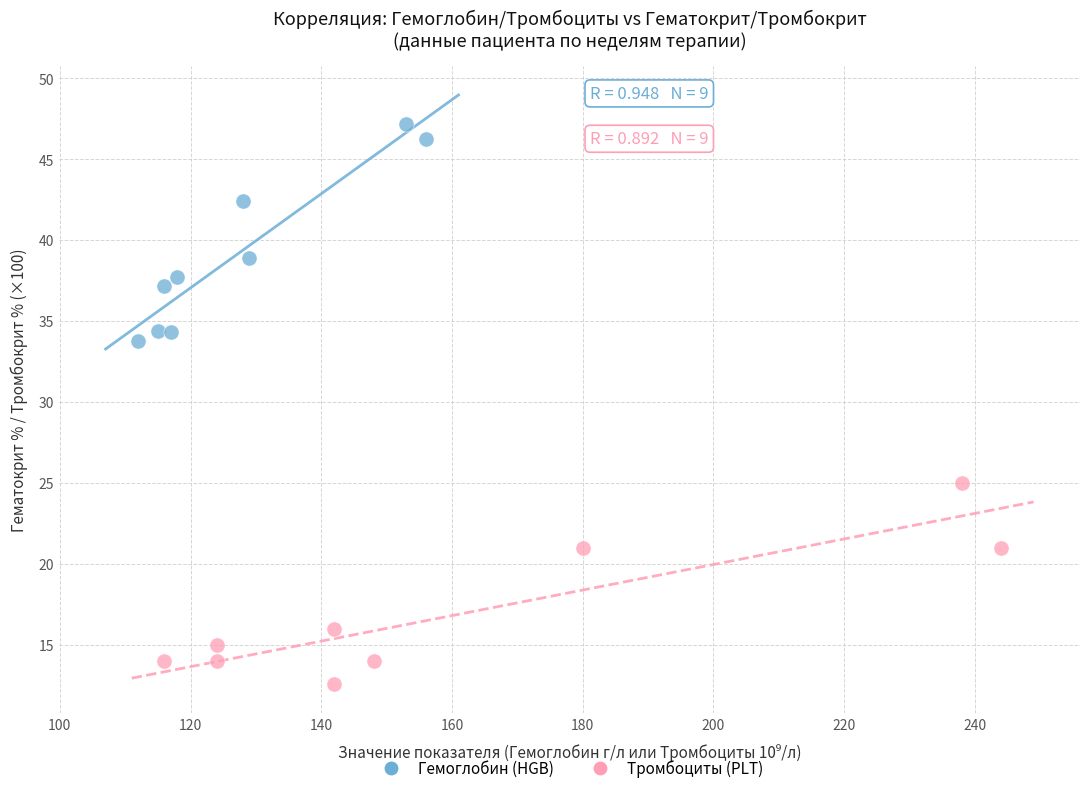

Which series contains the highest Y value?

Гемоглобин (HGB)